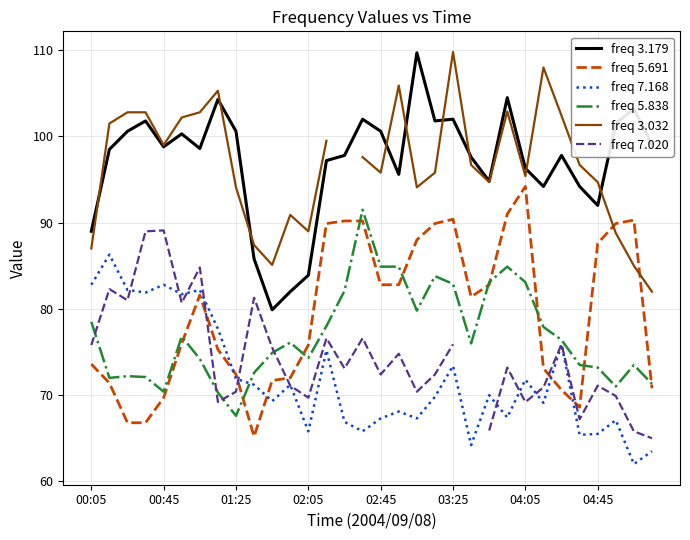

True or false: freq 7.020 and freq 3.032 intersect in this chart.

False